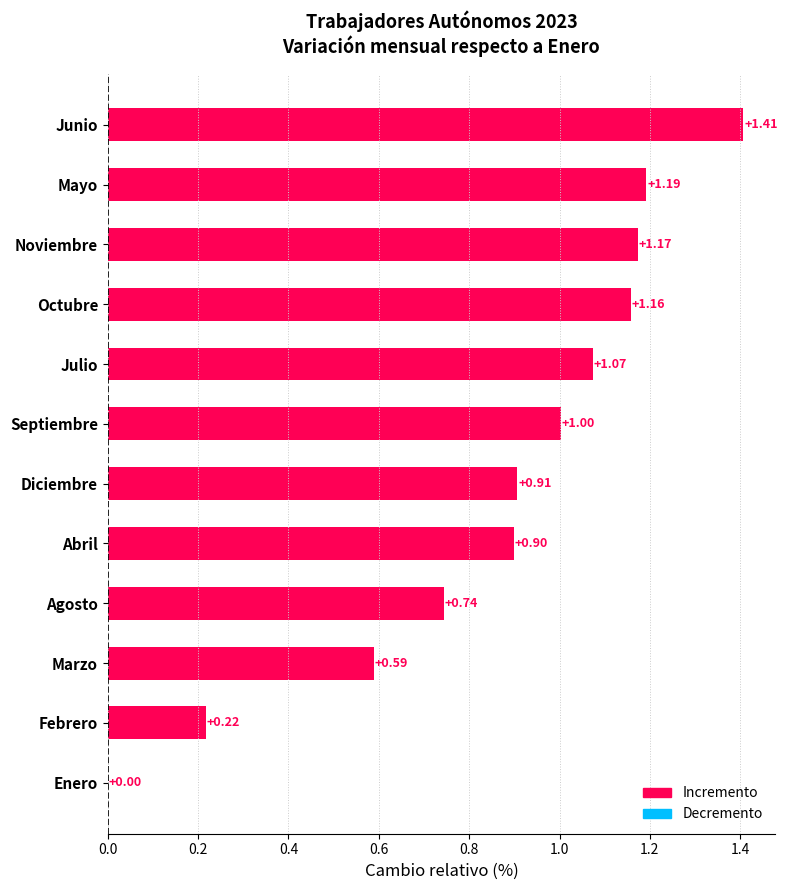

Which has a higher value, Mayo or Febrero?

Mayo